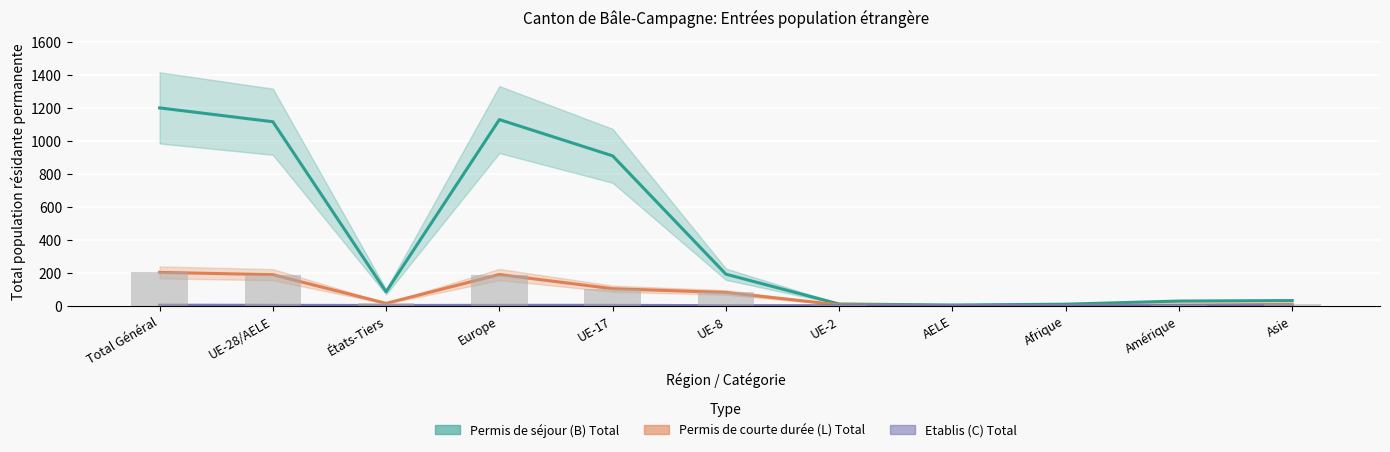

At which category is the sum across all series the highest?

Total Général